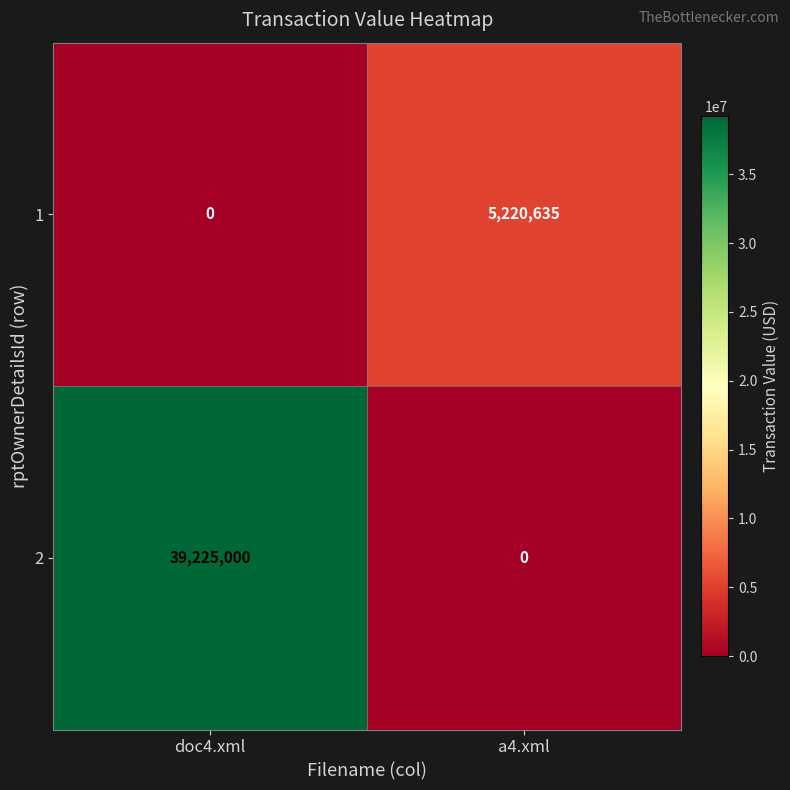

What is the maximum value for 1?

5220635